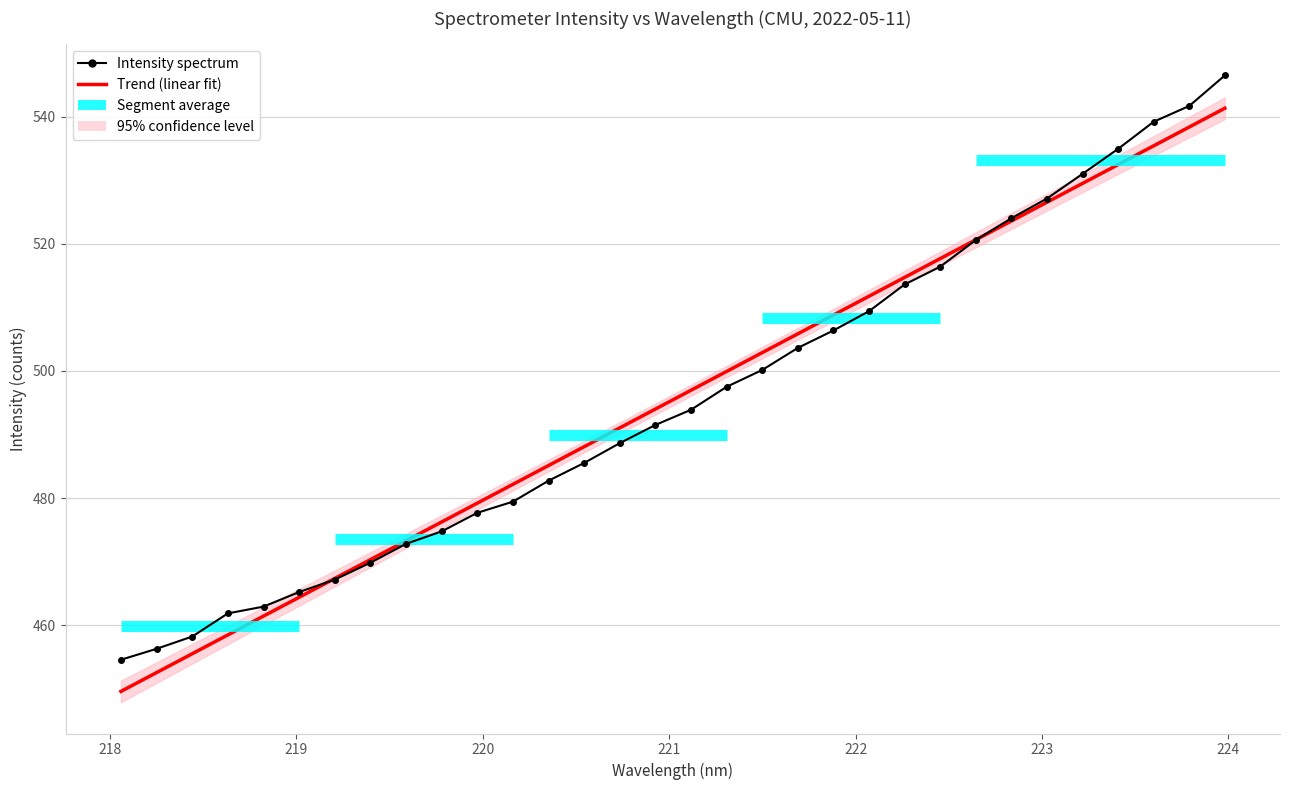

What is the highest value of the Trend (linear fit) series?

541.3